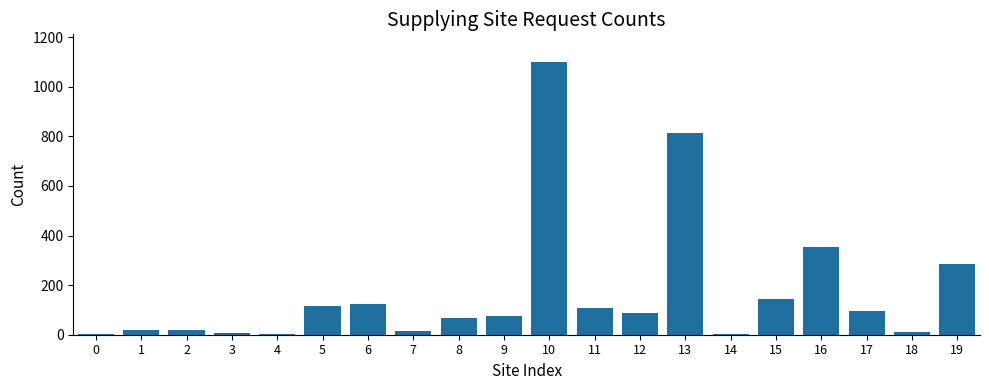

Is it true that the value at 10 is 289?

False